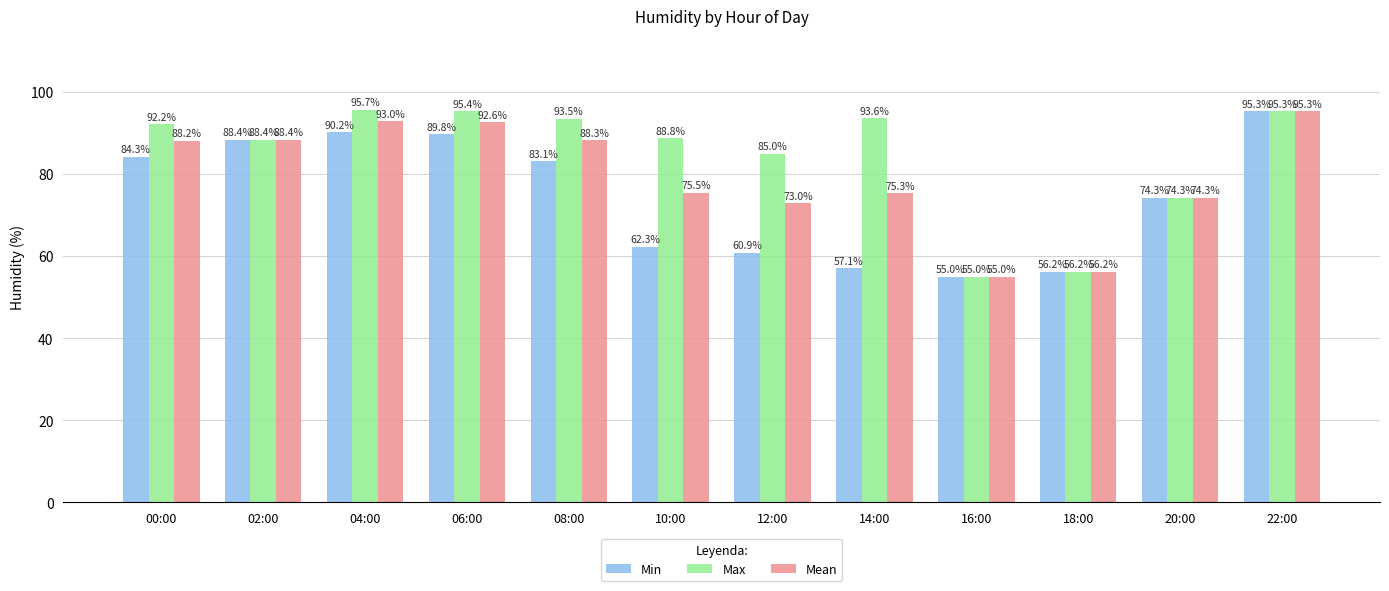

How many values in the Min series exceed 83?

6